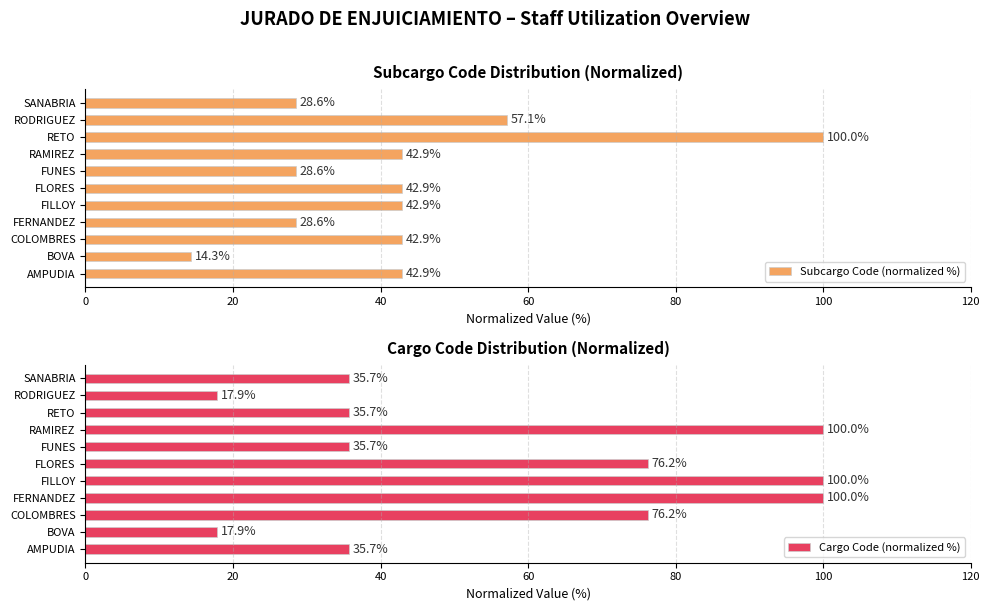

What is the average value of the Subcargo Code (normalized %) series?

42.9